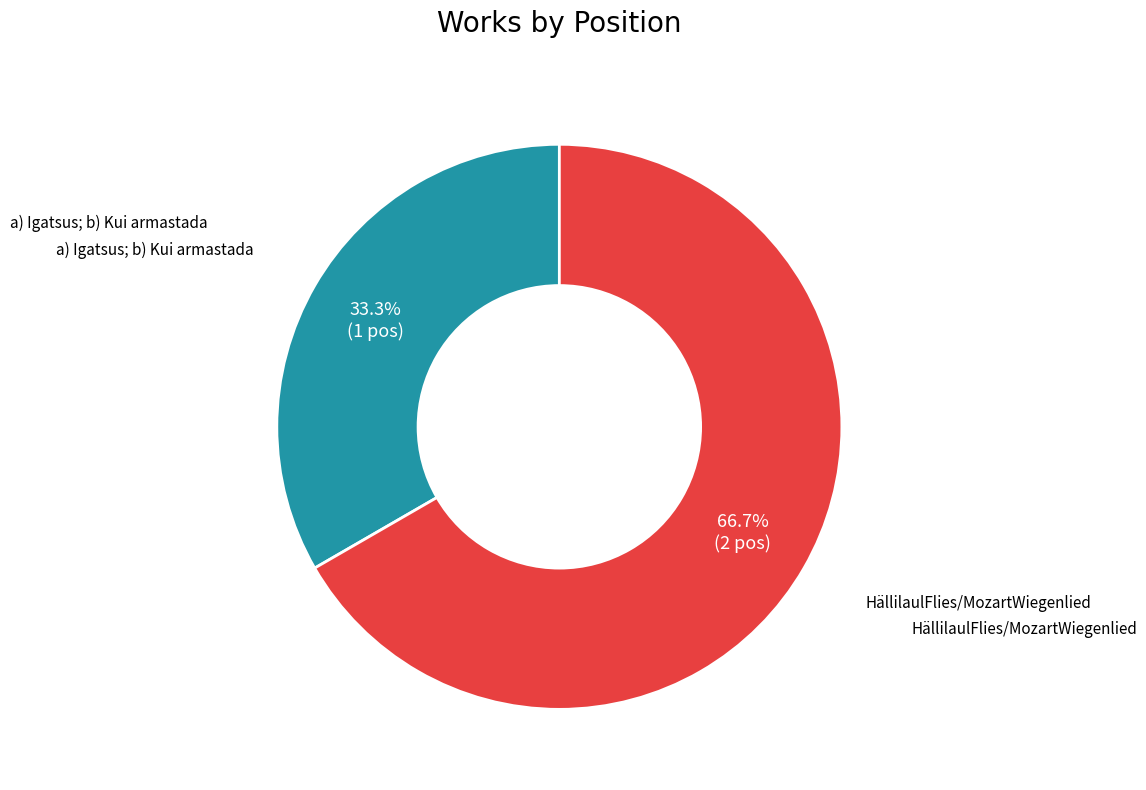

Is there any slice that represents more than half of the pie?

Yes